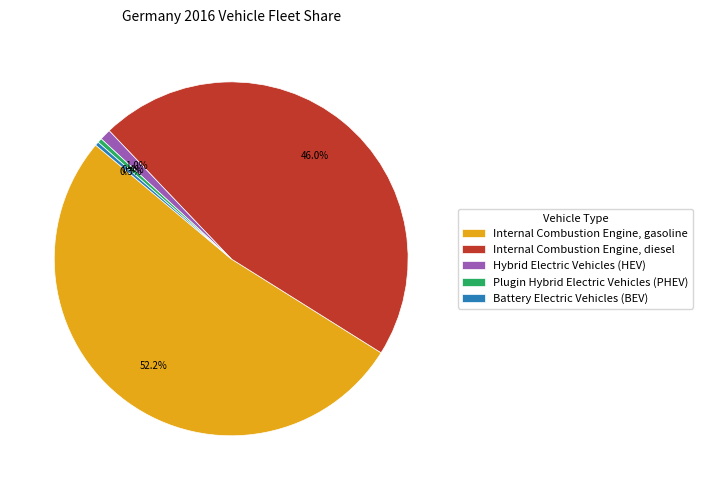

Which slice represents more than half of the pie?

Internal Combustion Engine, gasoline